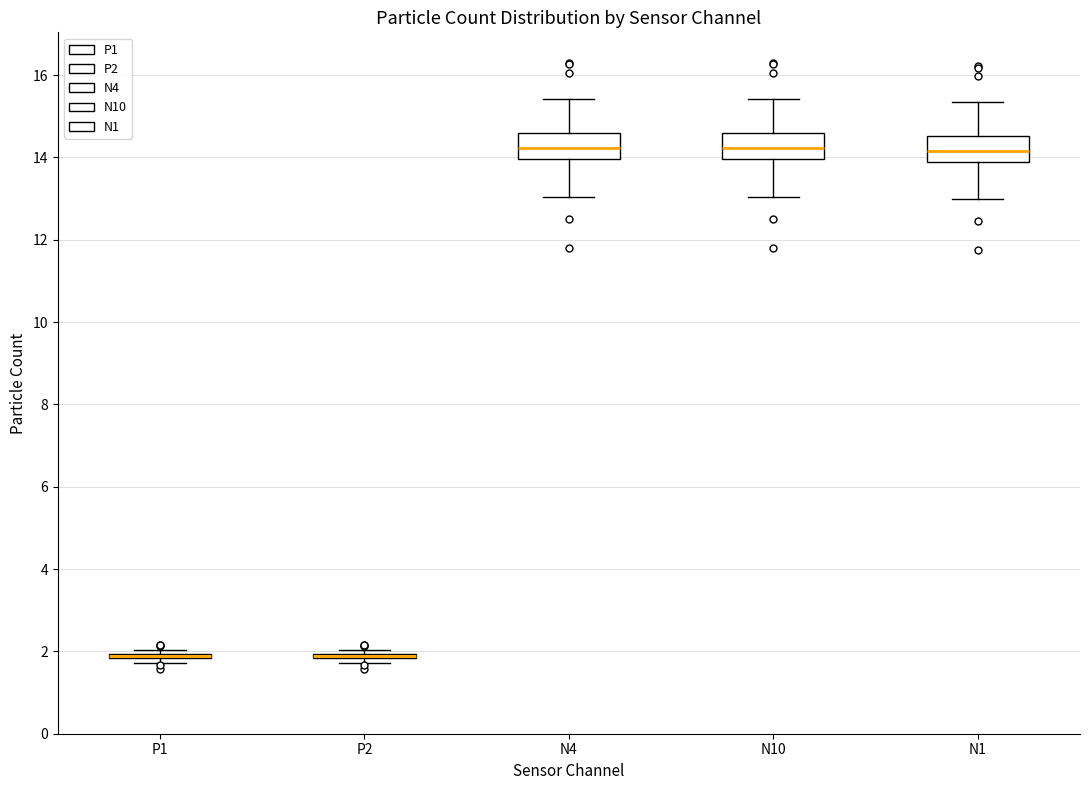

Where does the lower whisker of the box for N1 end on the y-axis? The values are not printed on the chart, so give them approximately, as read against the axis.

13.0